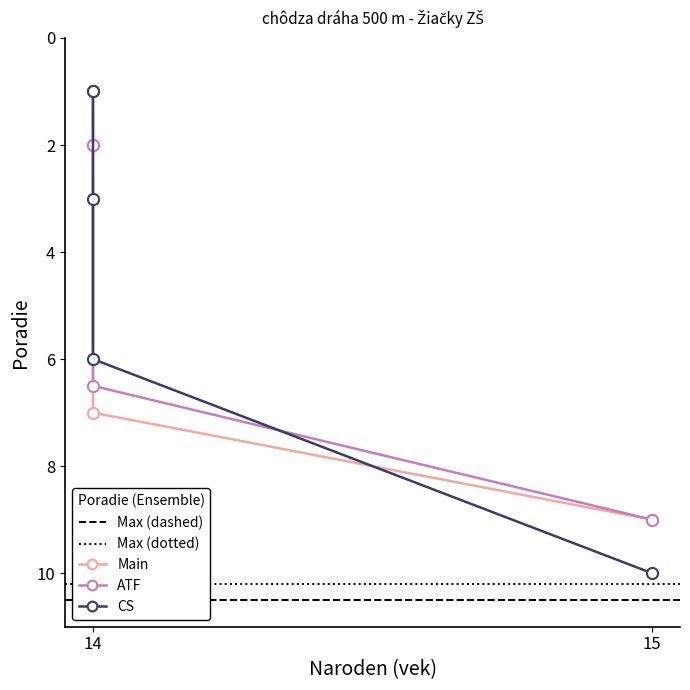

Count the values in the range 2 to 9.

3